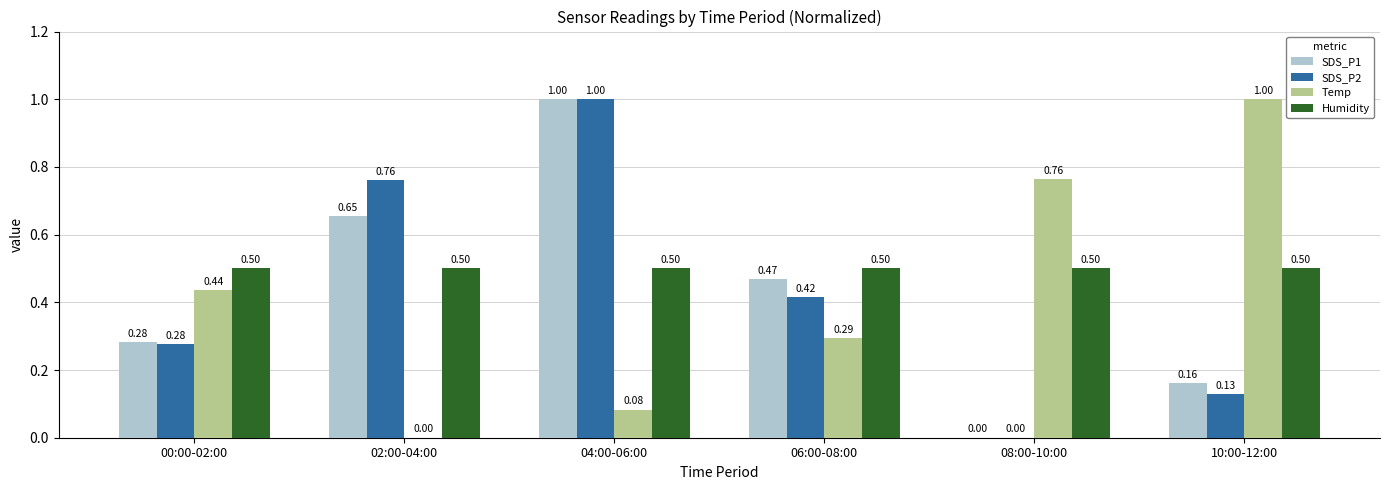

What is the sum of all SDS_P1 values?

2.6